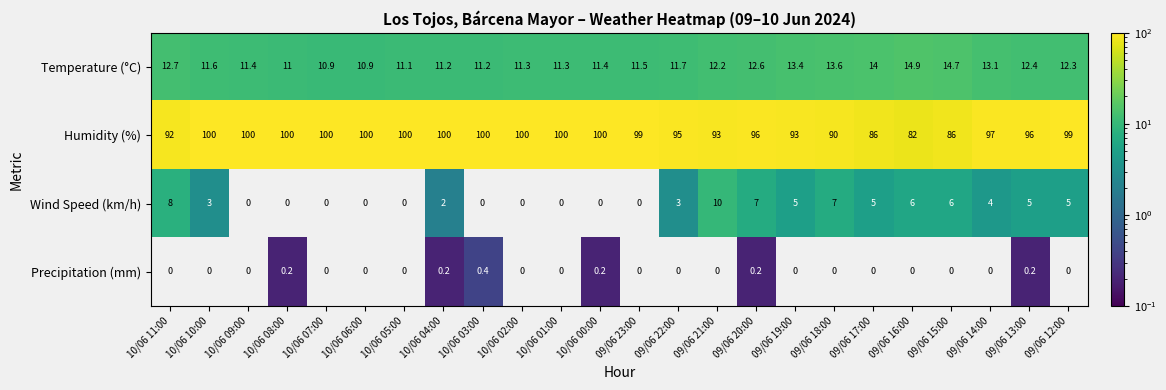

At which label does Humidity (%) first exceed 99?

10/06 10:00